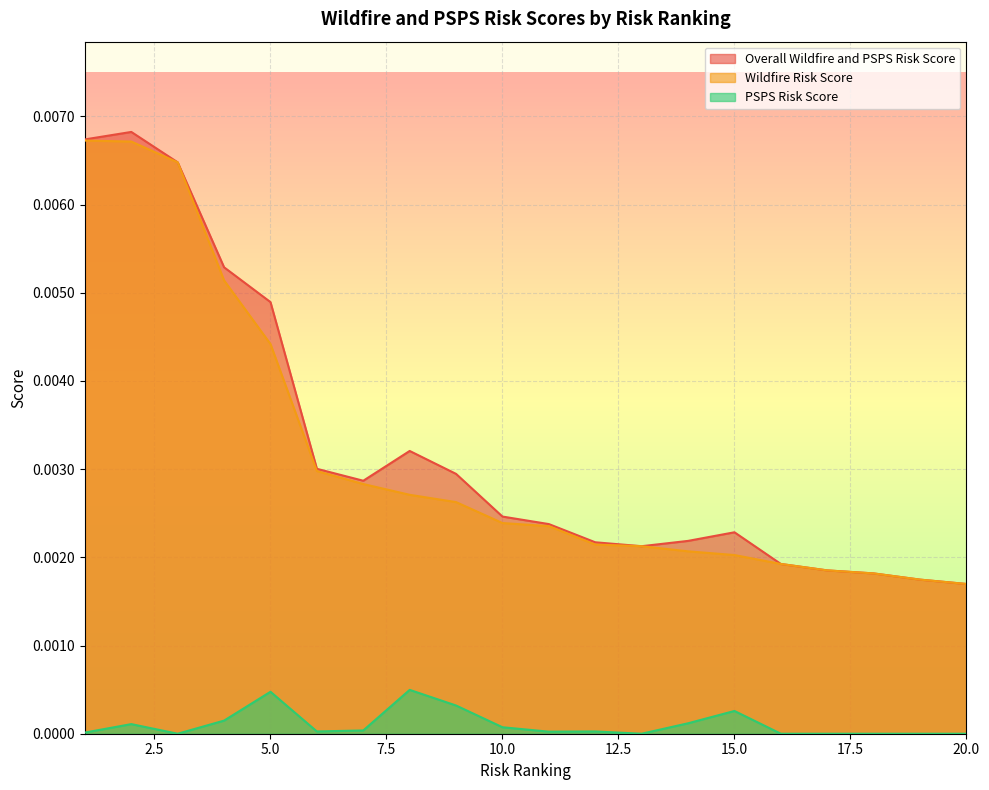

Is the value of Wildfire Risk Score at 15 greater than the value of Overall Wildfire and PSPS Risk Score at 11?

No